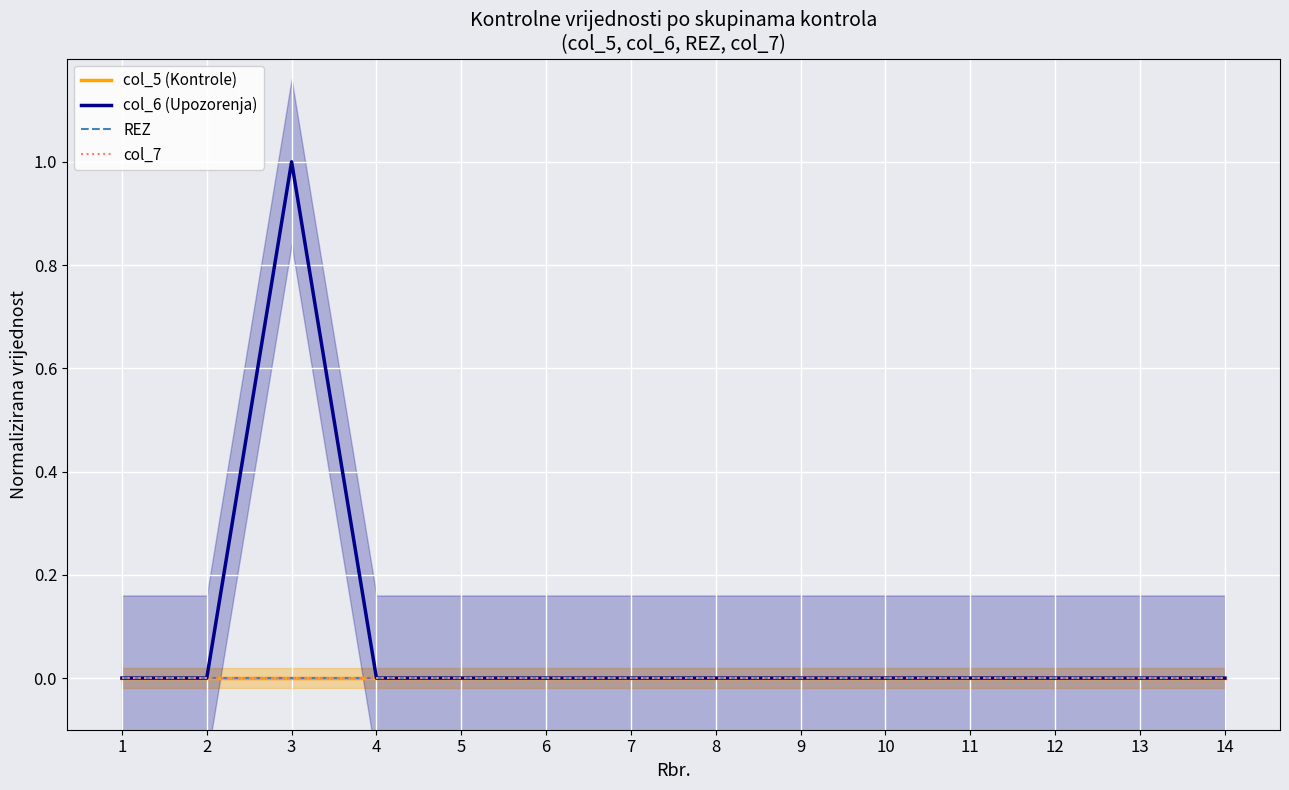

How many interior local peaks does the col_6 (Upozorenja) series have?

1